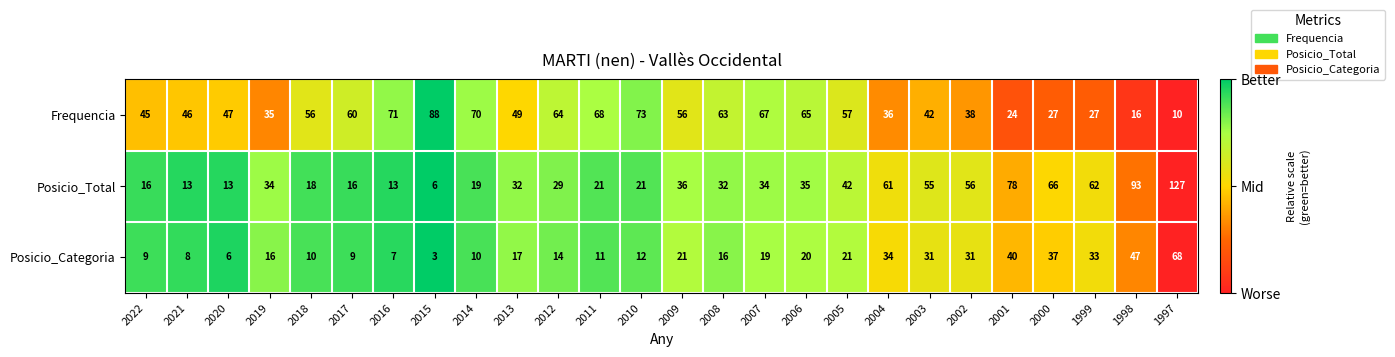

How many series are shown in this chart?

3